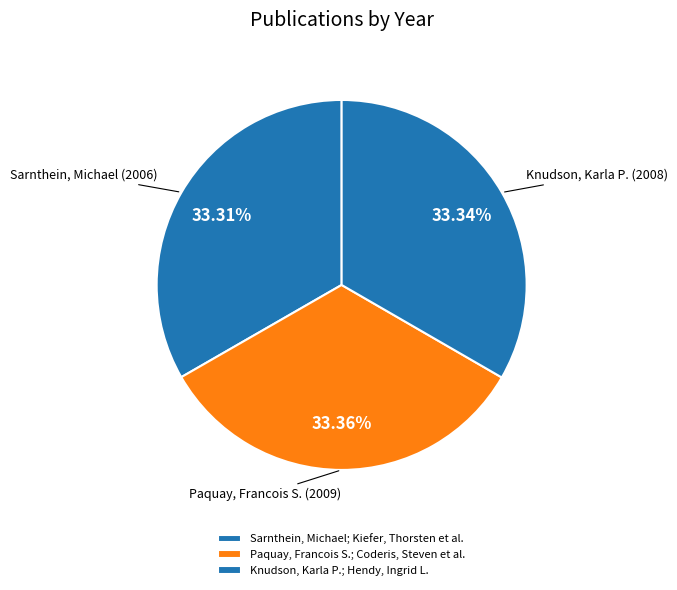

To the nearest percent, what is the average slice percentage?

33%